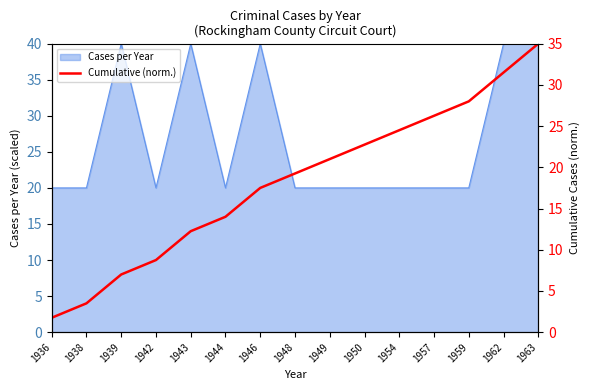

What is the smallest value displayed?

1.8